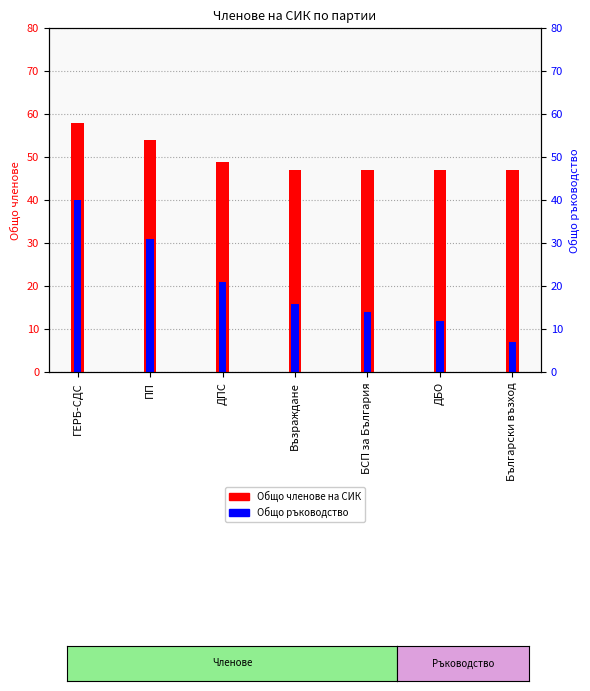

What is the value of the Общо членове на СИК bar at the 6th from the left?

47